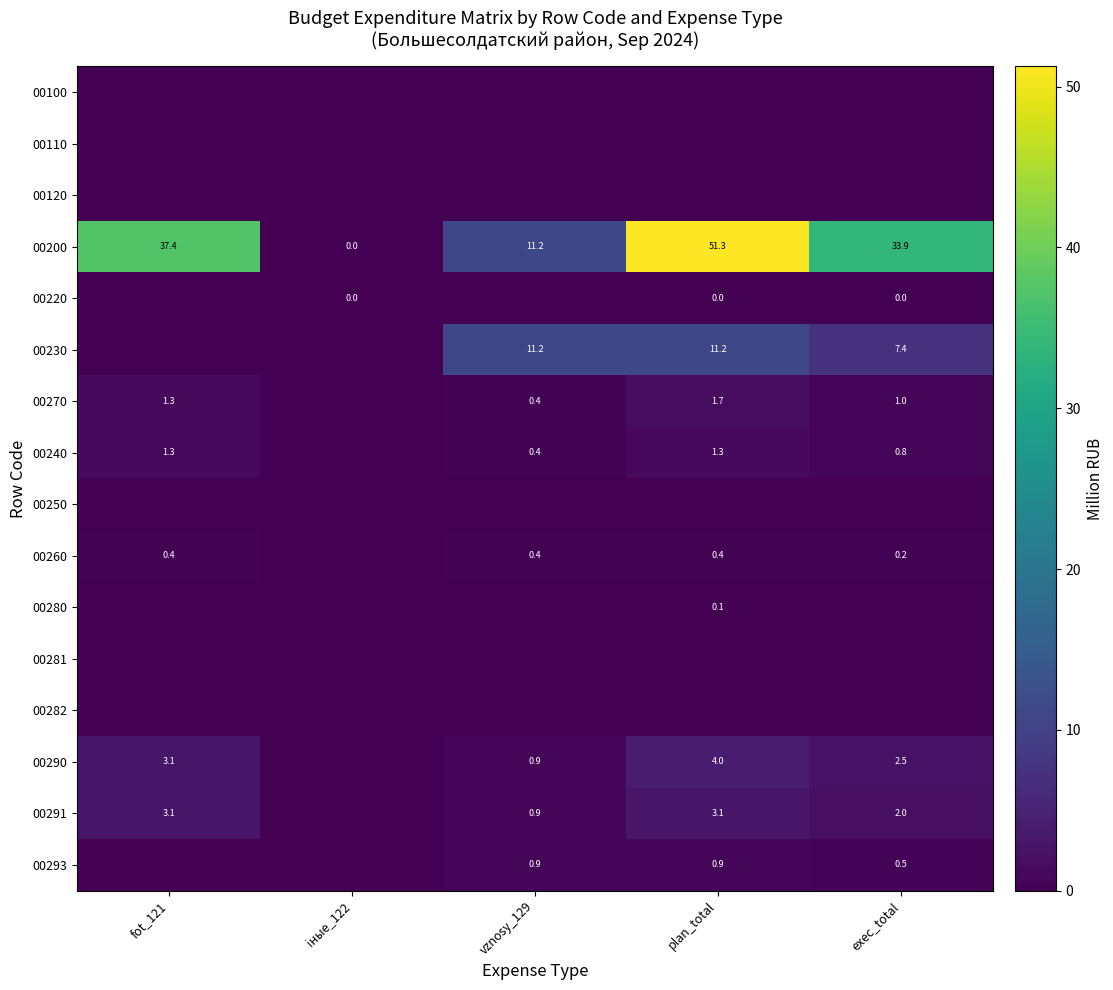

The 00281 series shows 0.0 at iные_122. True or false?

True